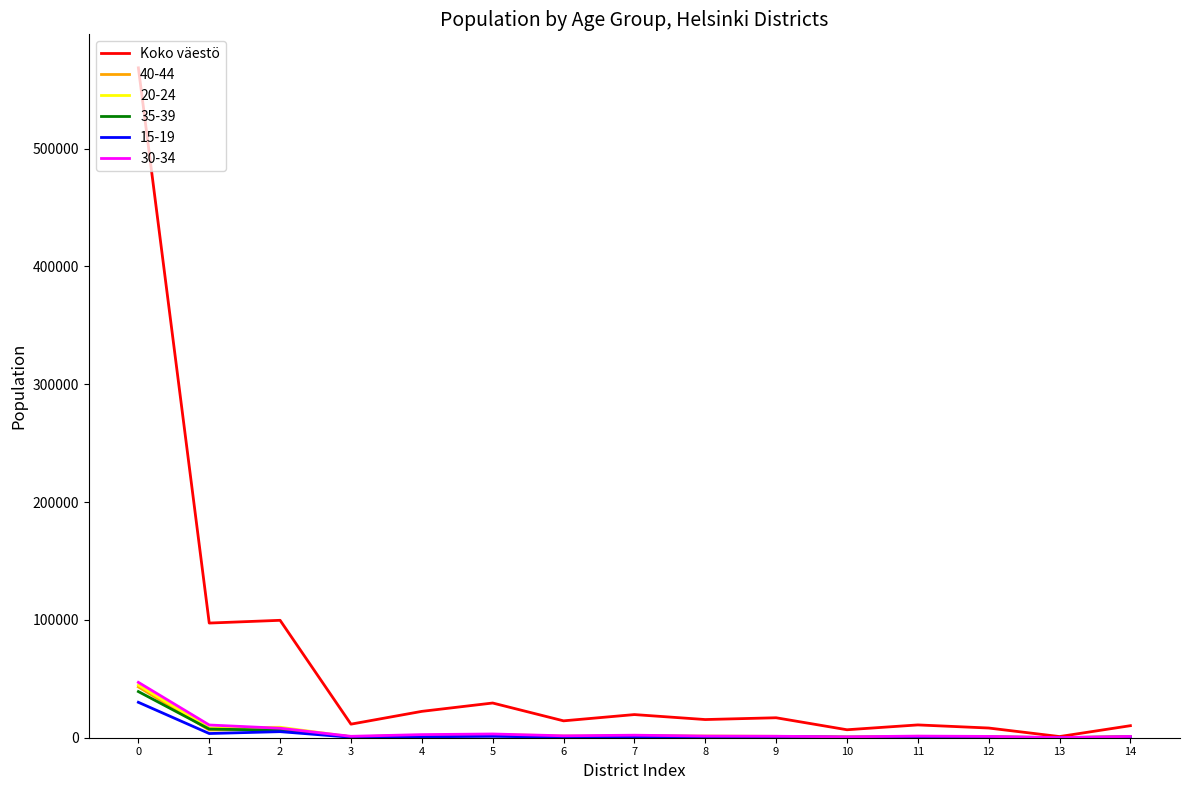

Which series changed the most between 0 and 7?

Koko väestö